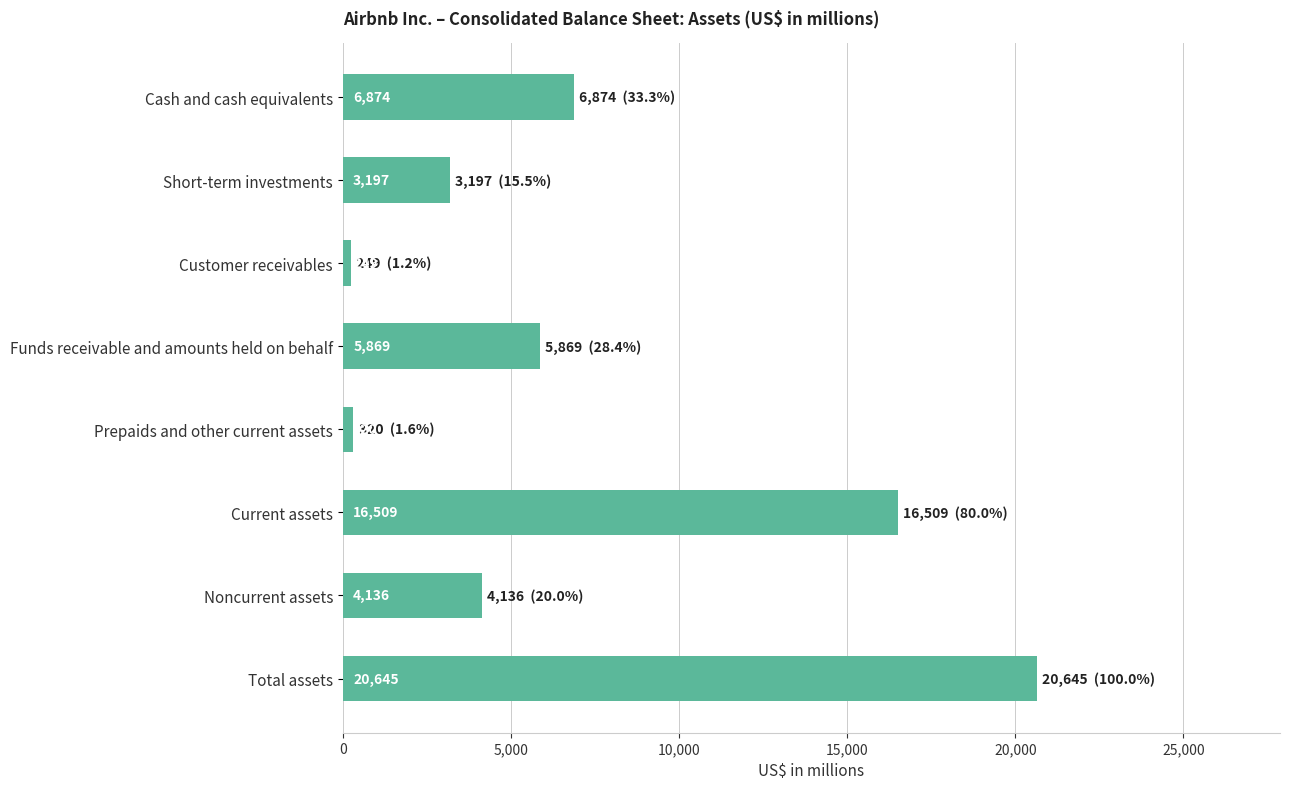

At which category does the chart reach its minimum across all series?

Customer receivables